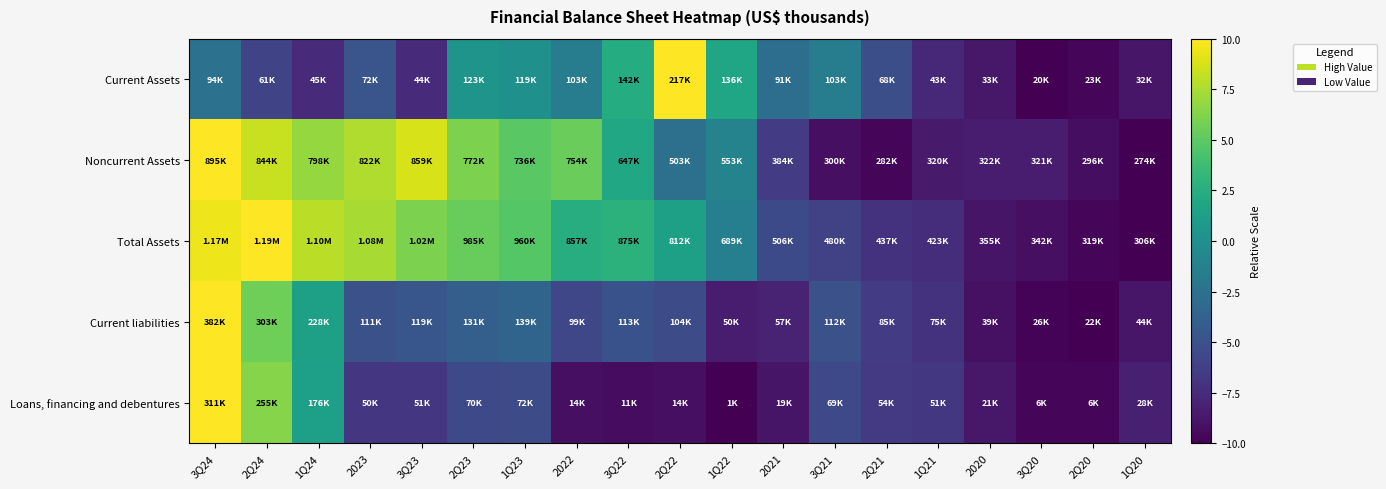

Which has a higher value, 1Q20 or 2Q21?

2Q21